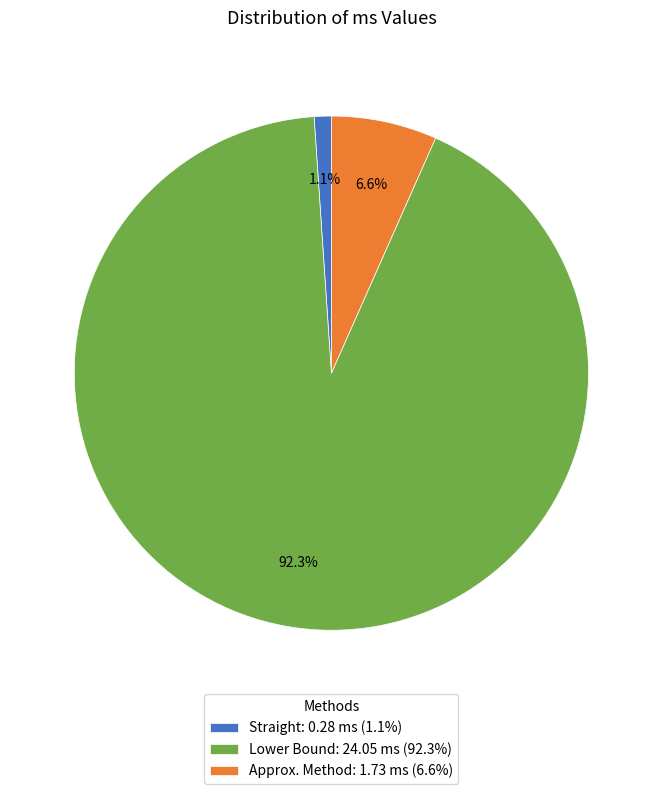

Which slice is the largest?

Lower Bound